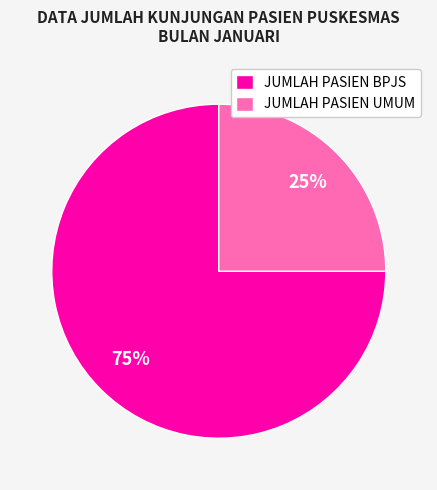

Is it true that JUMLAH PASIEN BPJS is 75% of the pie?

True